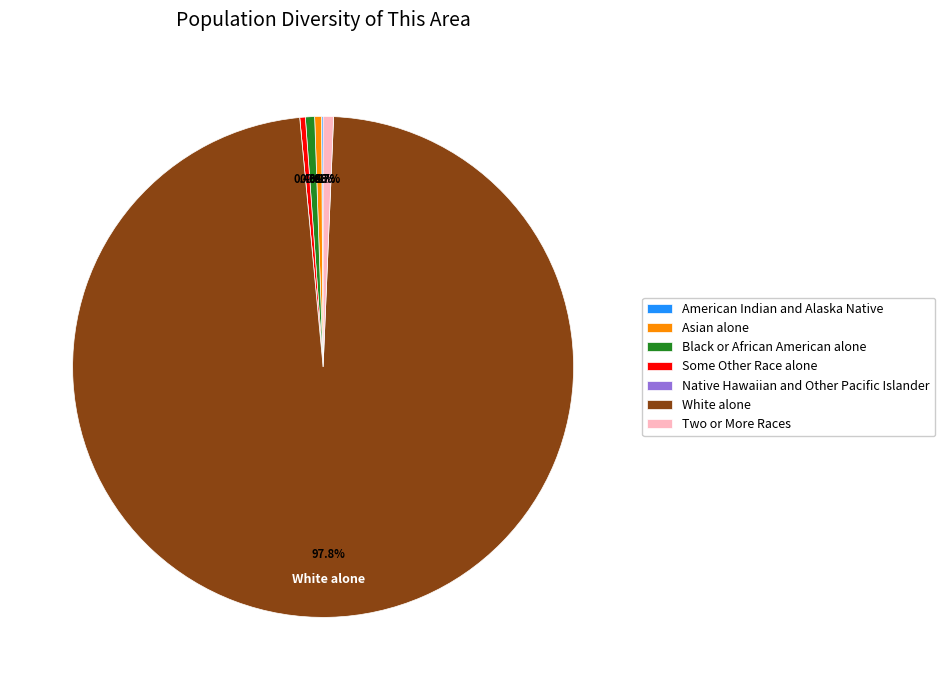

Is Black or African American alone the majority of the pie?

No